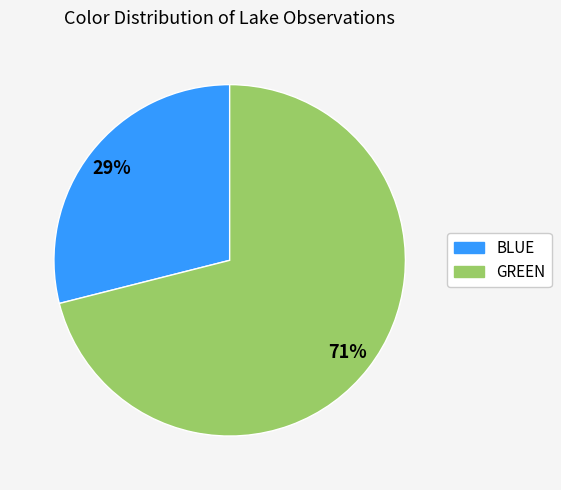

To the nearest percent, what is the average slice percentage?

50%